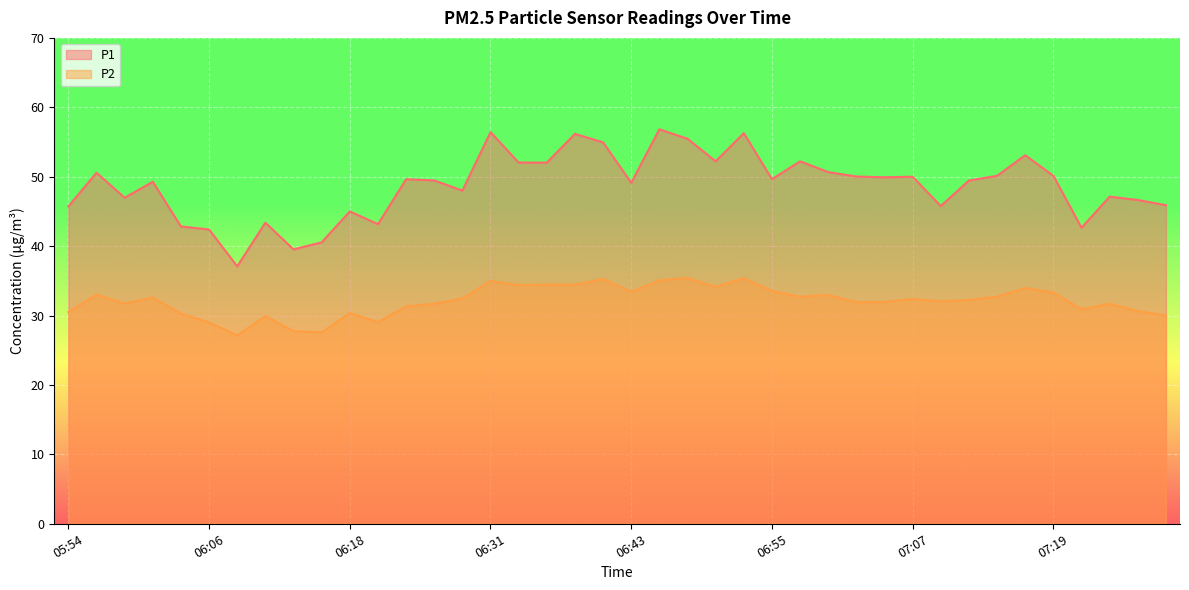

True or false: P1 and P2 cross at least once.

False